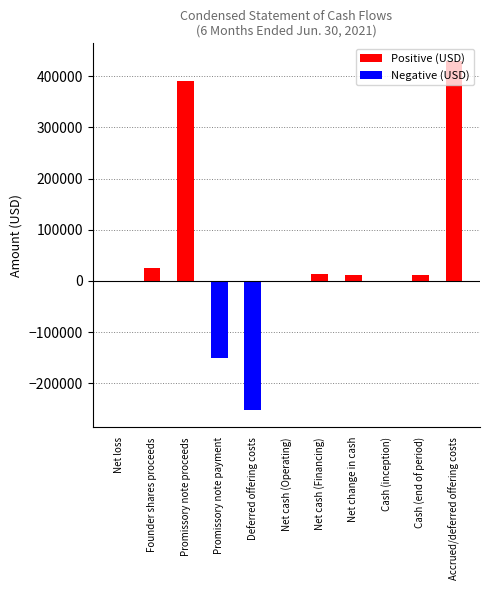

What are all the series names shown in the legend?

Positive (USD), Negative (USD)